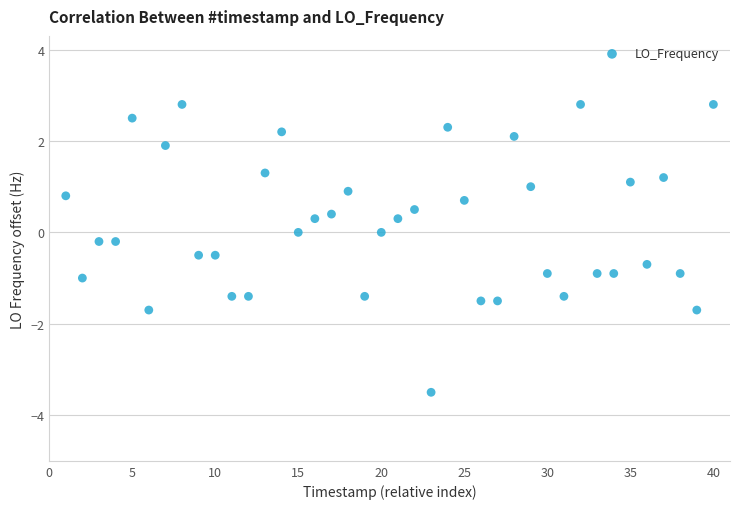

What is the range of Y values (max minus min)?

6.3